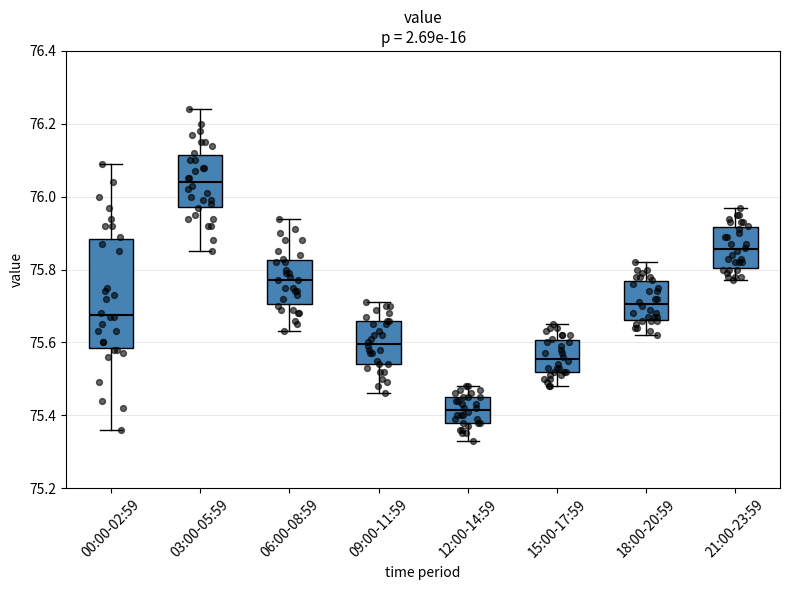

Where is the upper edge of the box for 21:00-23:59 on the y-axis? The values are not printed on the chart, so give them approximately, as read against the axis.

75.92